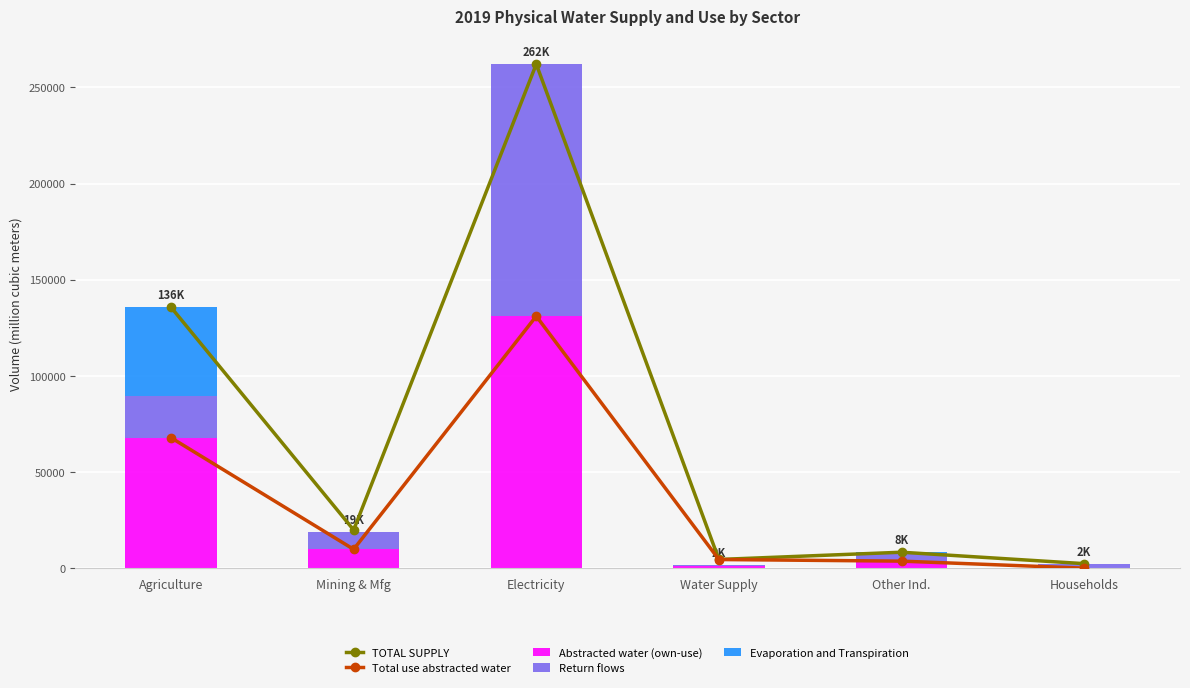

The Evaporation and Transpiration series shows 476.7 at Other Ind.. True or false?

True